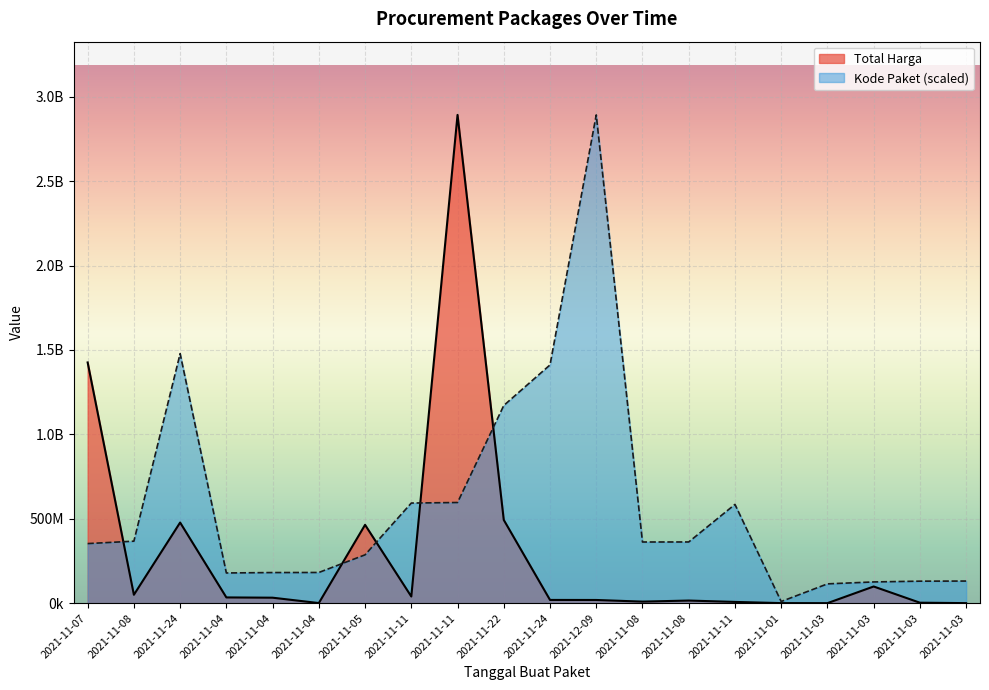

How many interior local valleys does the Kode Paket series have?

3